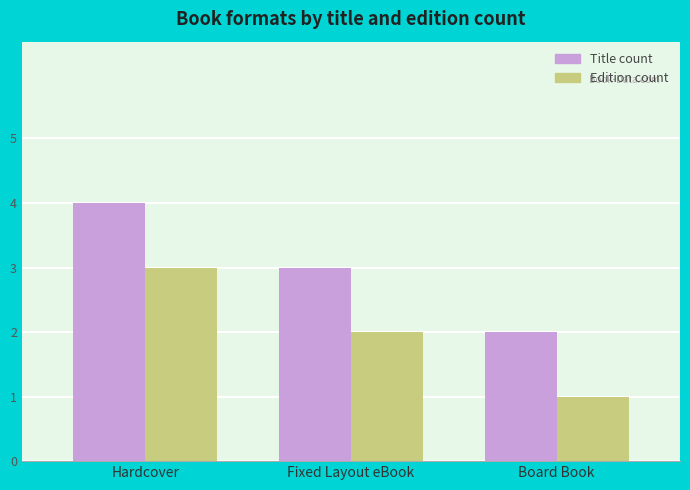

How many values in the Edition count series are below 2?

1